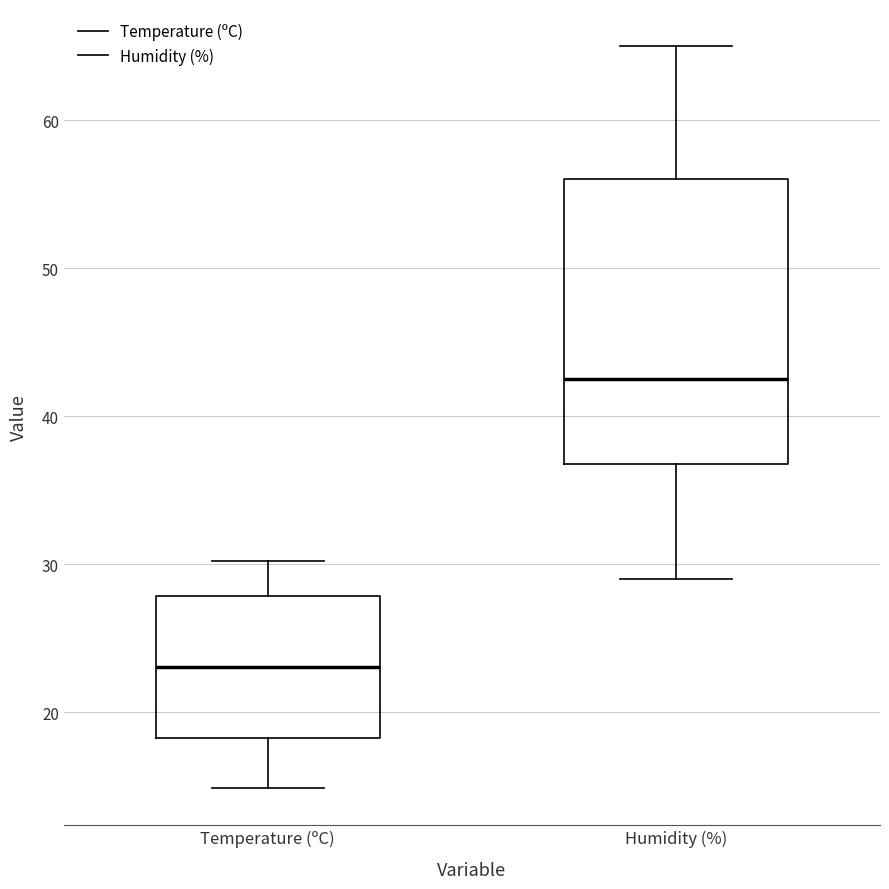

Reading left to right, transcribe this box plot: for each box, give where its median line is, the range the box spans, and where its two whiskers end, as read against the y-axis. The values are not printed on the chart, so give them approximately, as read against the axis.

Temperature (ºC): median 23, box 18 to 28, whiskers 15 to 30
Humidity (%): median 43, box 37 to 56, whiskers 29 to 65